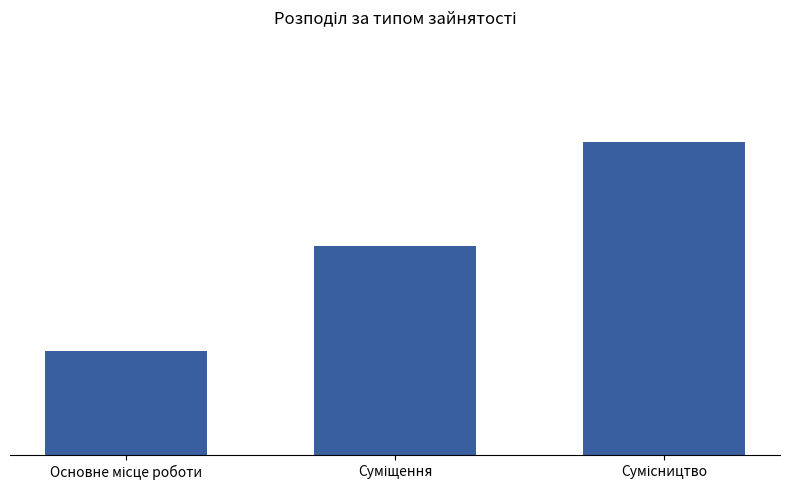

Are the bars horizontal?

No